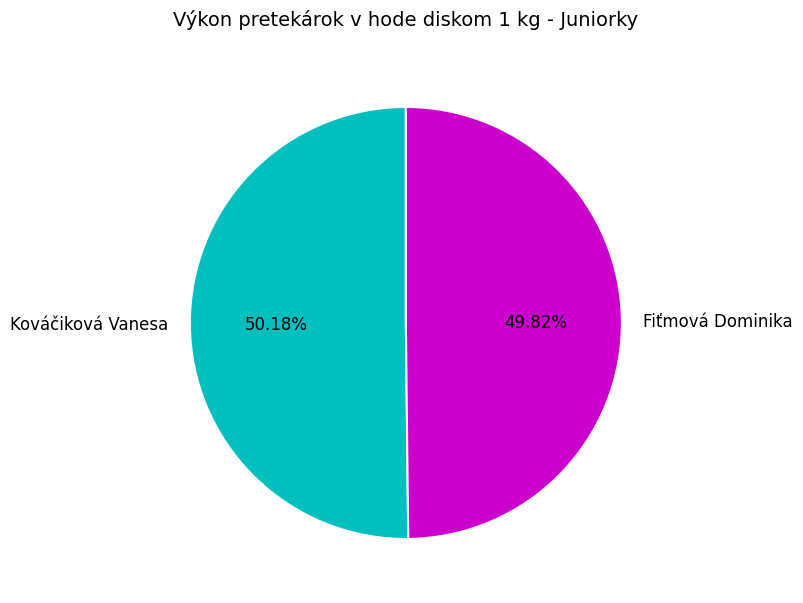

Is there a majority slice in this chart?

Yes